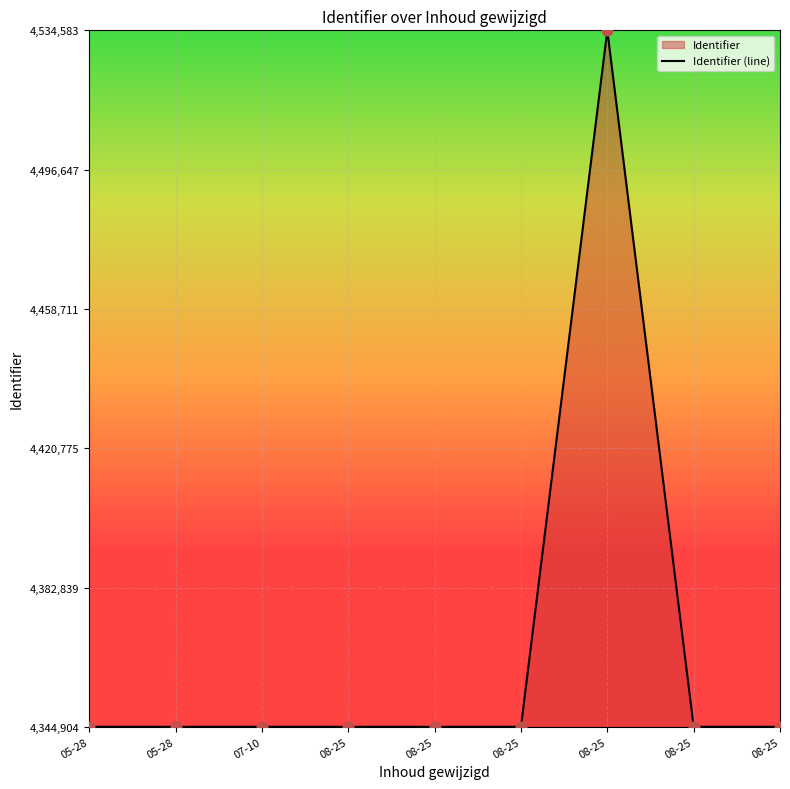

Between 08-25 and 05-28, which is larger?

08-25